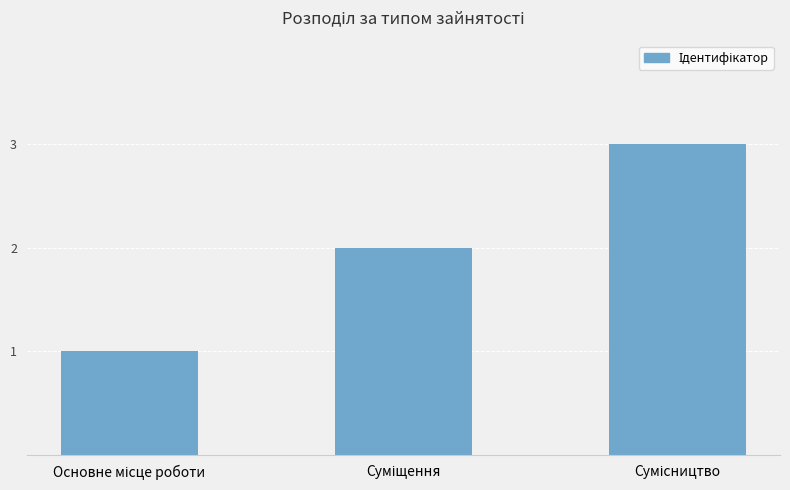

What is the greatest value displayed?

3